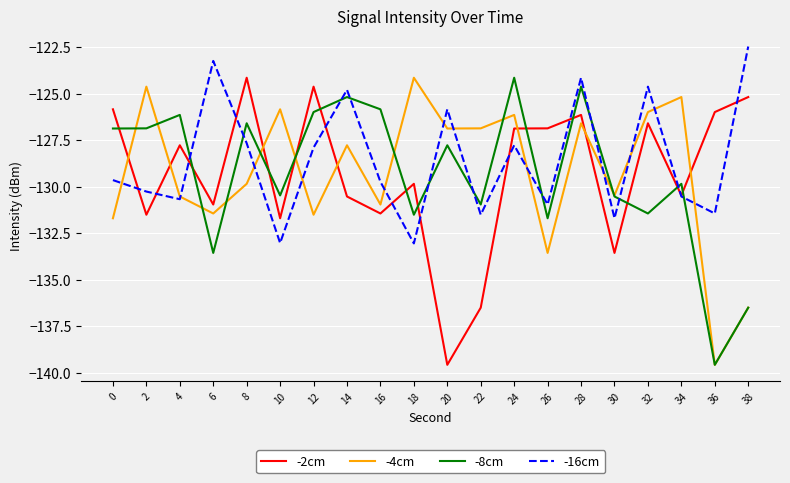

What is the spread (max minus min) of values at 16?

5.6